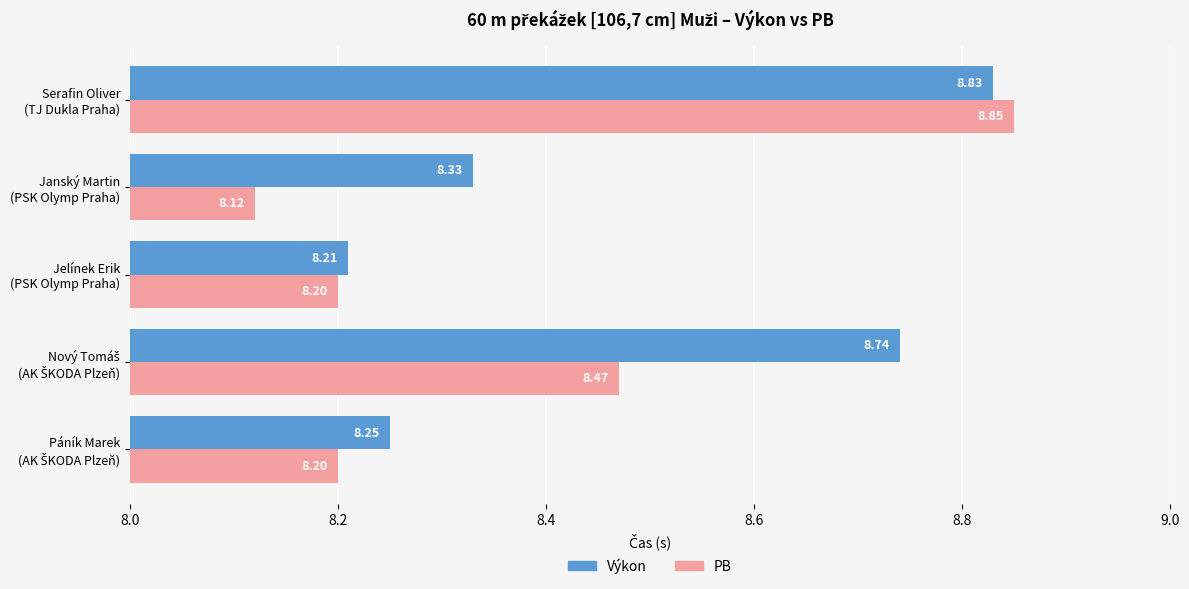

What is the difference between the maximum and minimum values in the Výkon series?

0.6